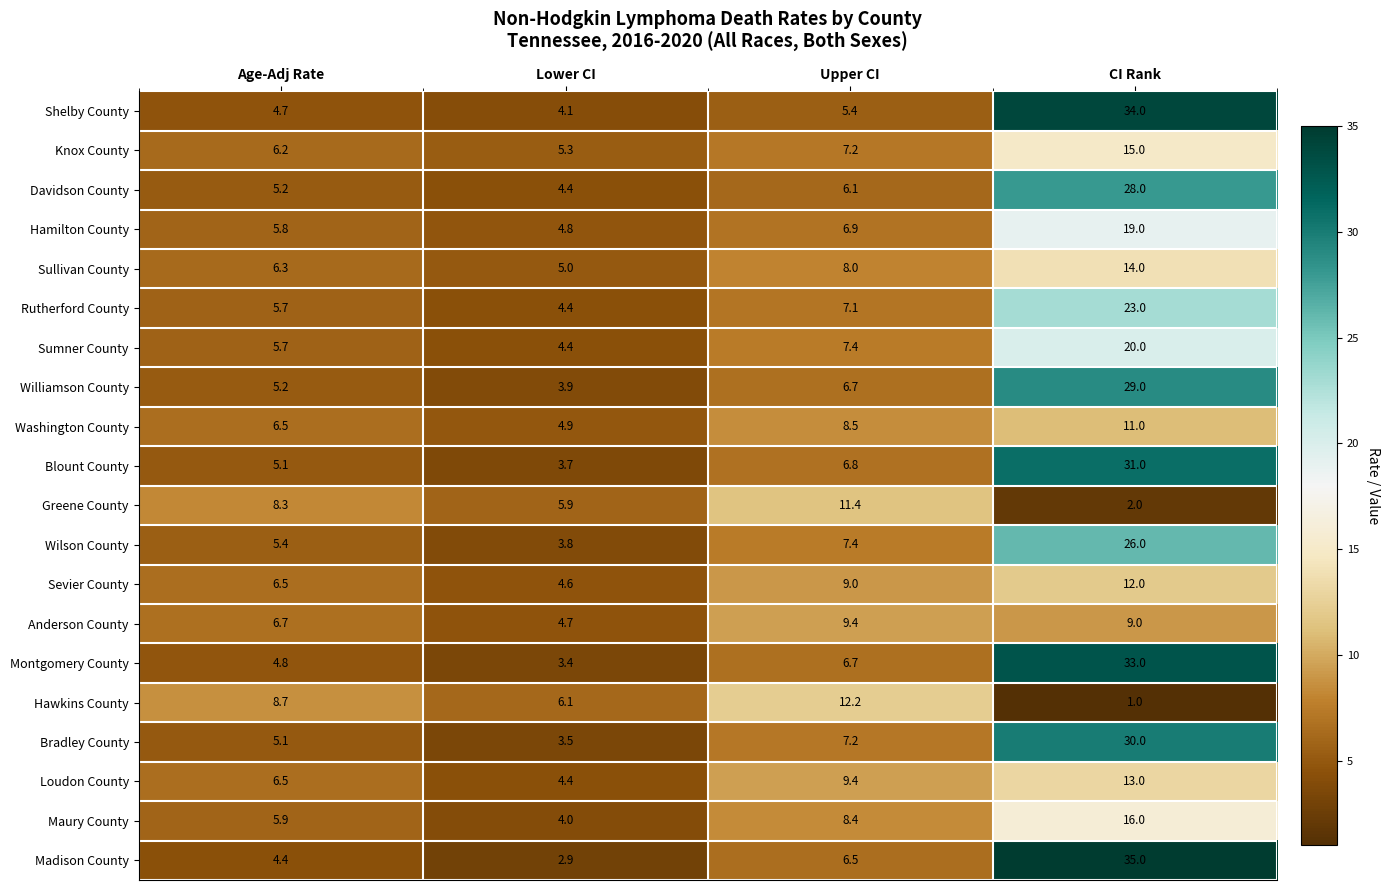

The value of Greene County at Upper CI is 11.4. True or false?

True